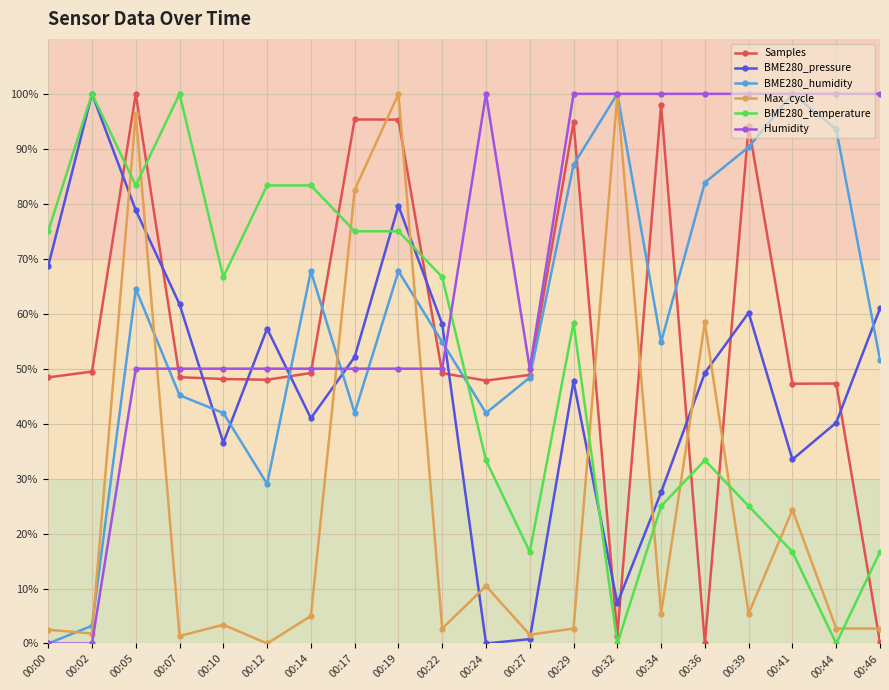

Where is Max_cycle nearest to the value 50?

00:36